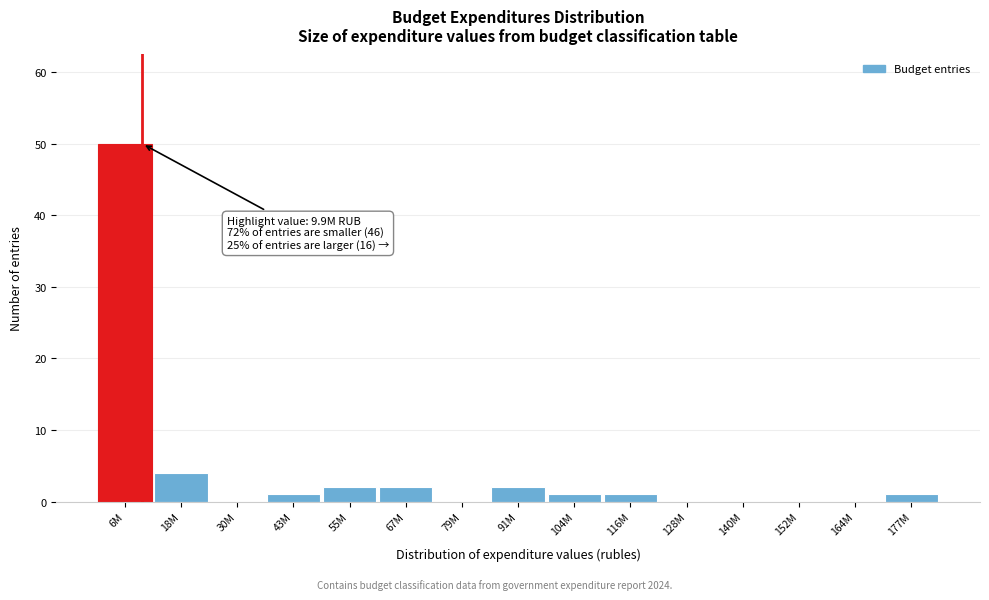

Reading right to left, what are all the values shown in this chart?

177M=1	164M=0	152M=0	140M=0	128M=0	116M=1	104M=1	91M=2	79M=0	67M=2	55M=2	43M=1	30M=0	18M=4	6M=50